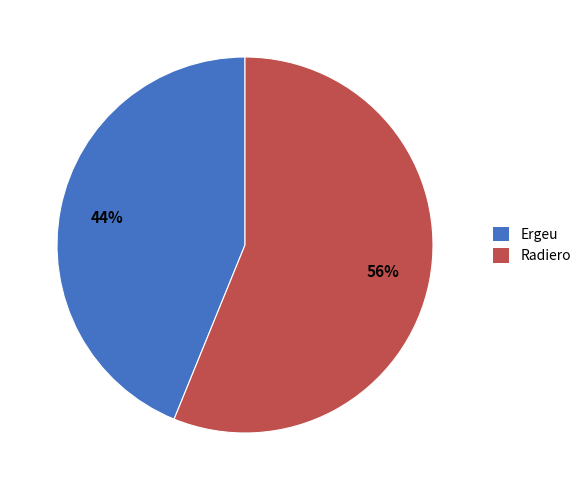

Which has a higher value, Radiero or Ergeu?

Radiero